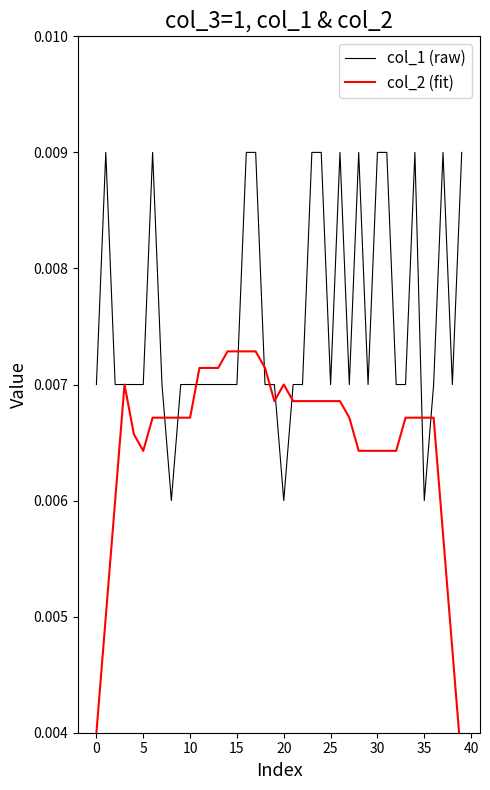

In col_2 (fit), how many points are lower than both neighbors (excluding endpoints)?

2